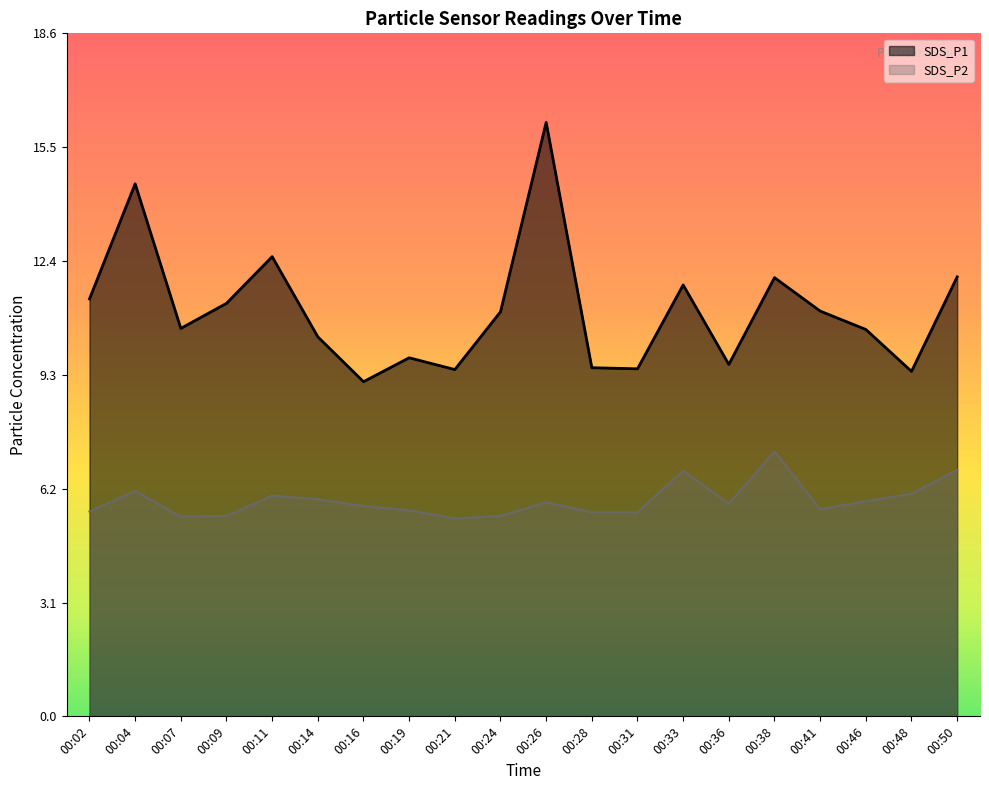

How many categories are shown in the chart?

20